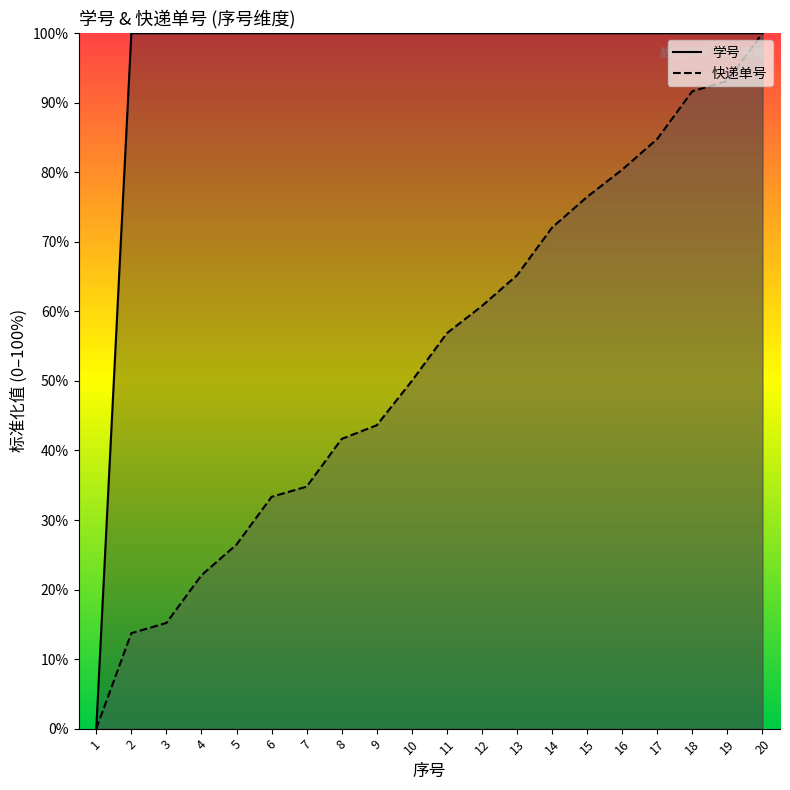

What is the sum of all 快递单号 values?

1062.3